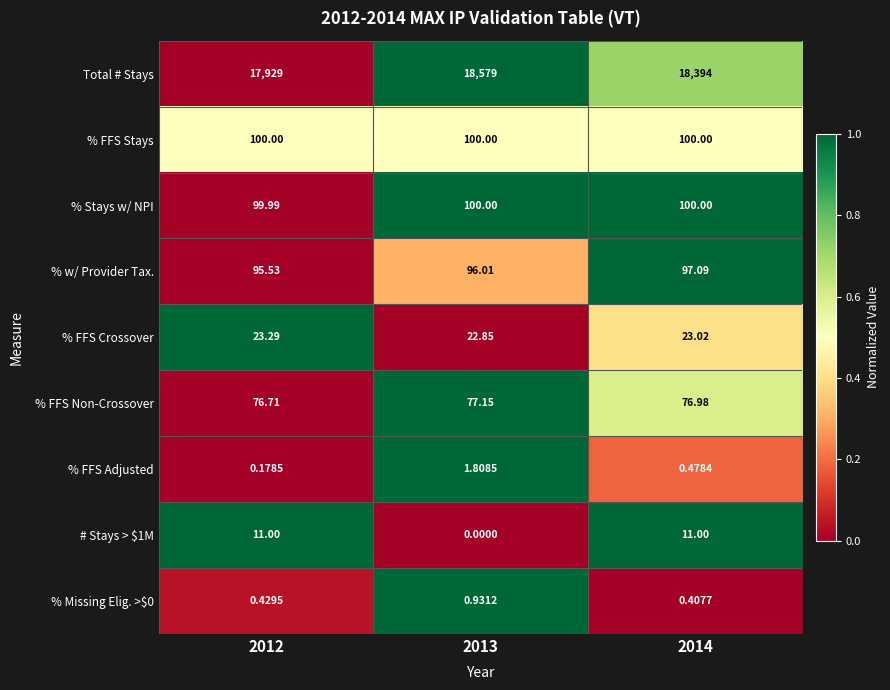

Is the value of Total # Stays at 2014 greater than the value of % Stays w/ NPI at 2012?

Yes